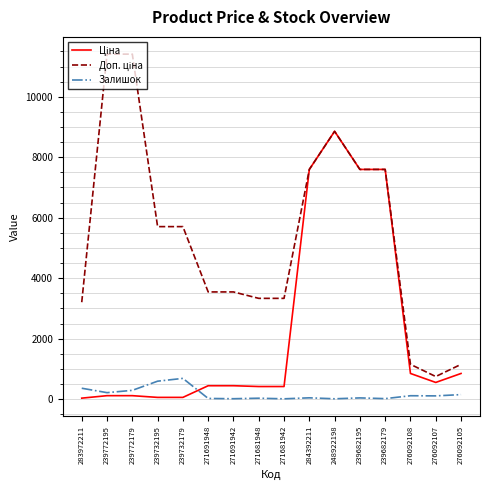

What is the average value of the Залишок series?

168.5